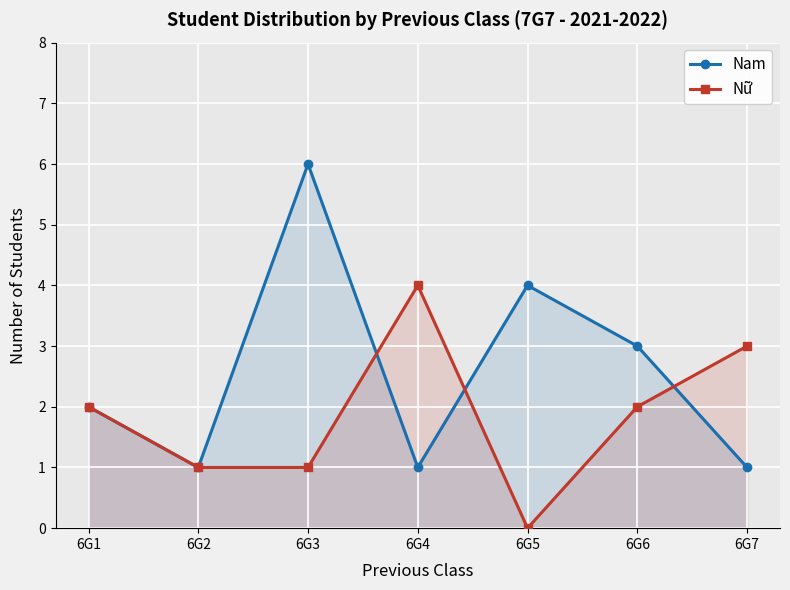

What is the difference between the maximum and minimum values in the Nam series?

5